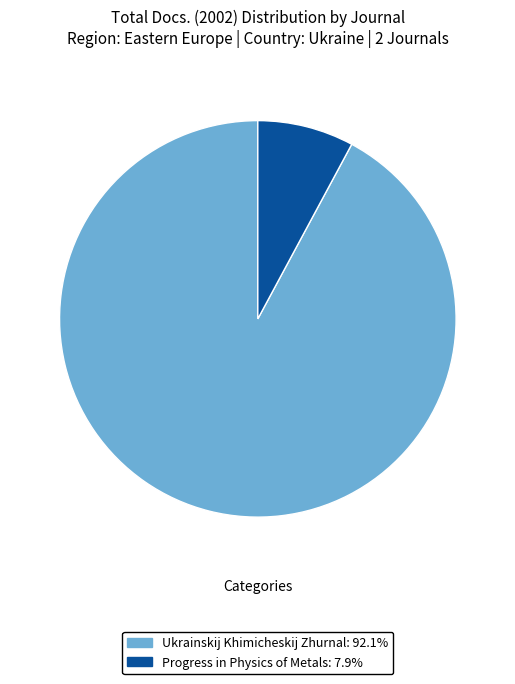

Does Progress in Physics of Metals: 7.9% represent more than half of the total?

No